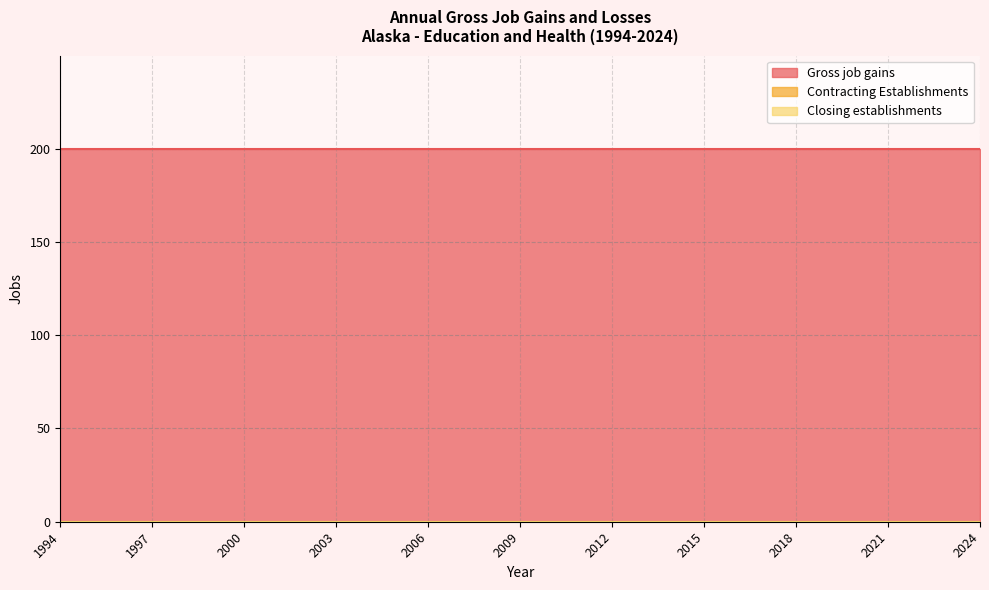

What is the sum of the Gross job gains values at 2004 and 2011?

400